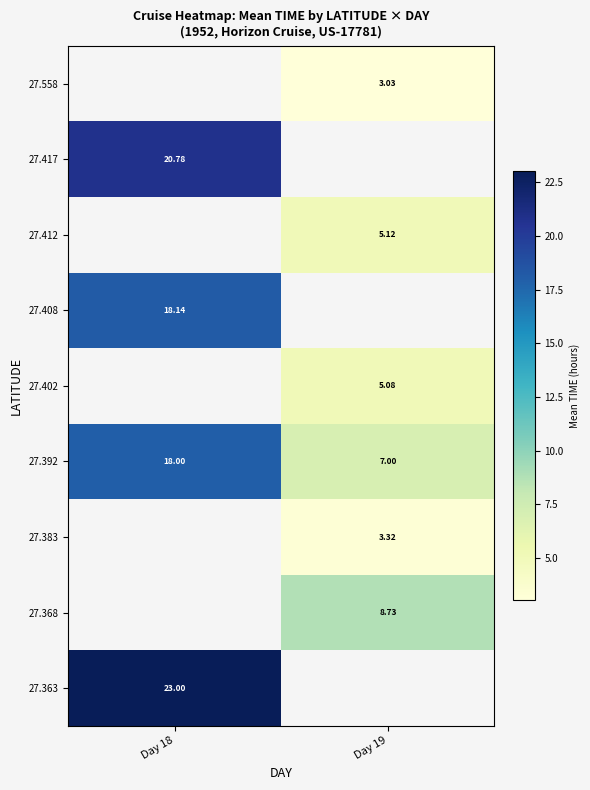

Is the value of 27.392 at Day 19 greater than the value of 27.417 at Day 18?

No